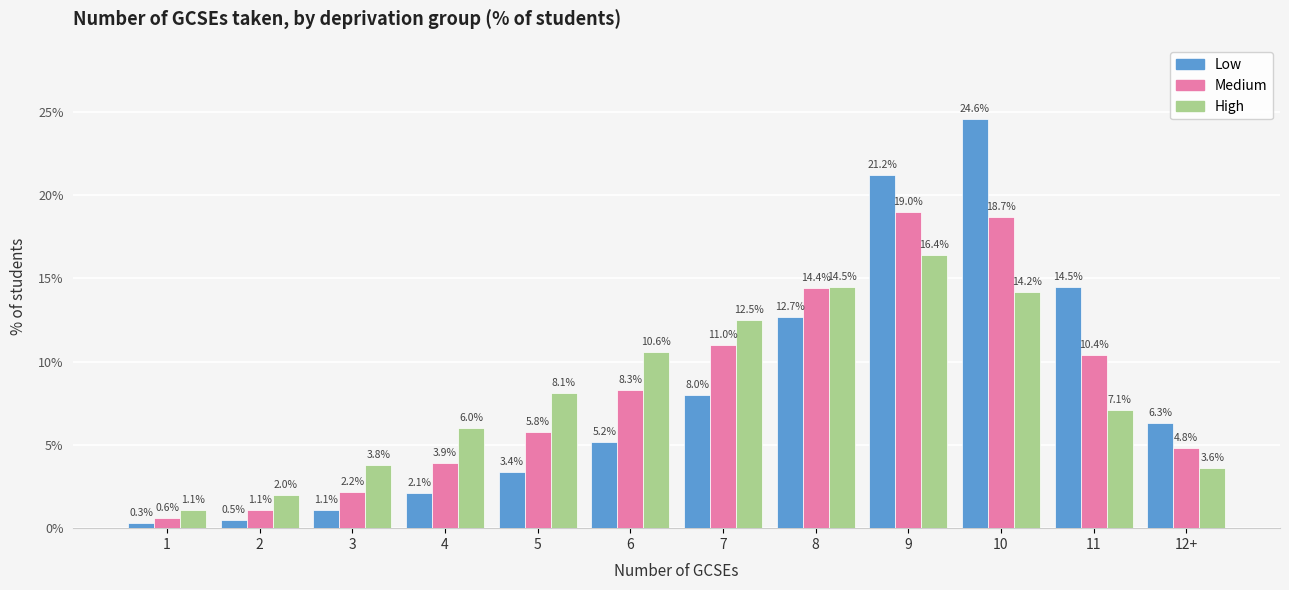

What is the spread (max minus min) of values at 1?

0.8